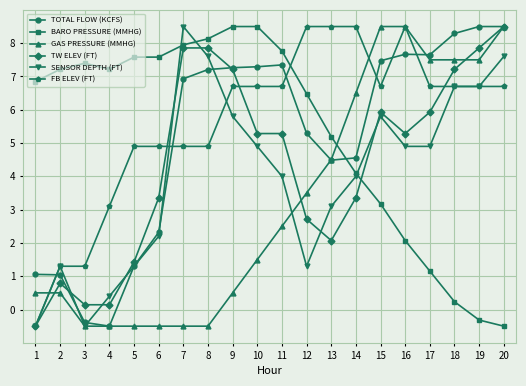

Is the value of FB ELEV (FT) at 5 greater than the value of TOTAL FLOW (KCFS) at 8?

No